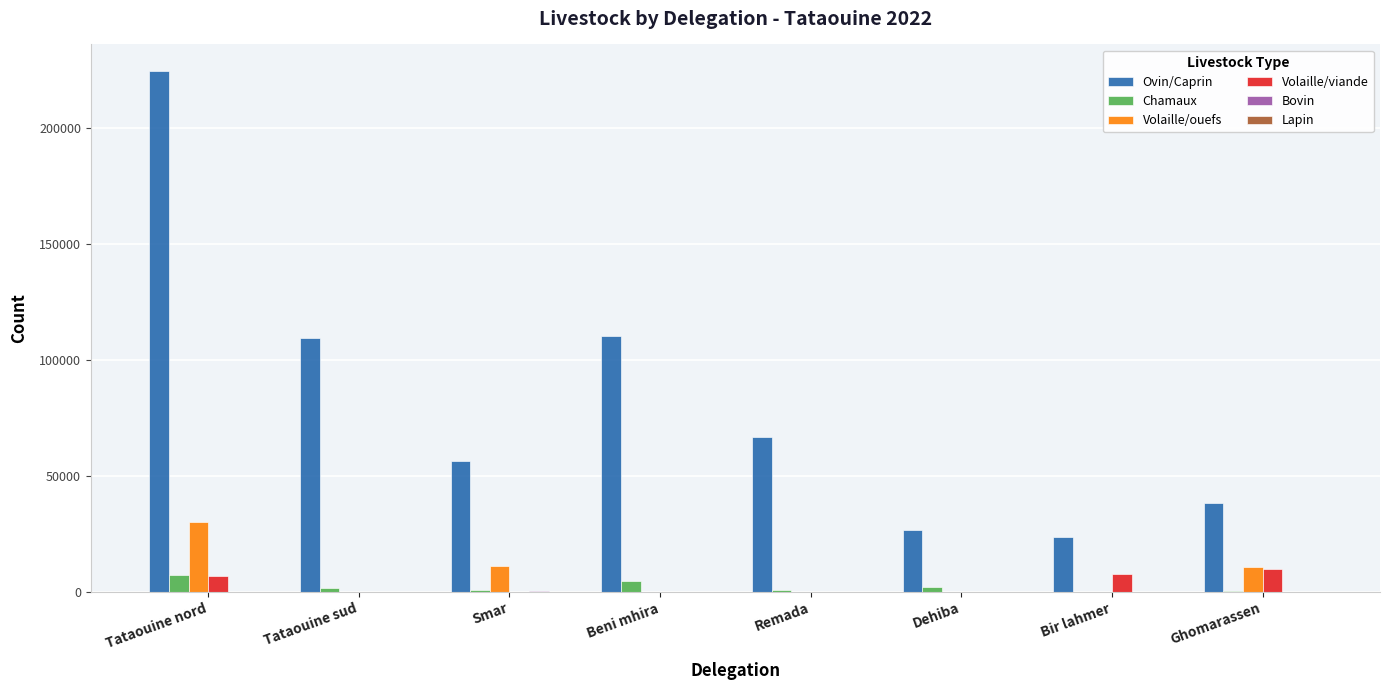

What is the highest value of the Volaille/ouefs series?

30000